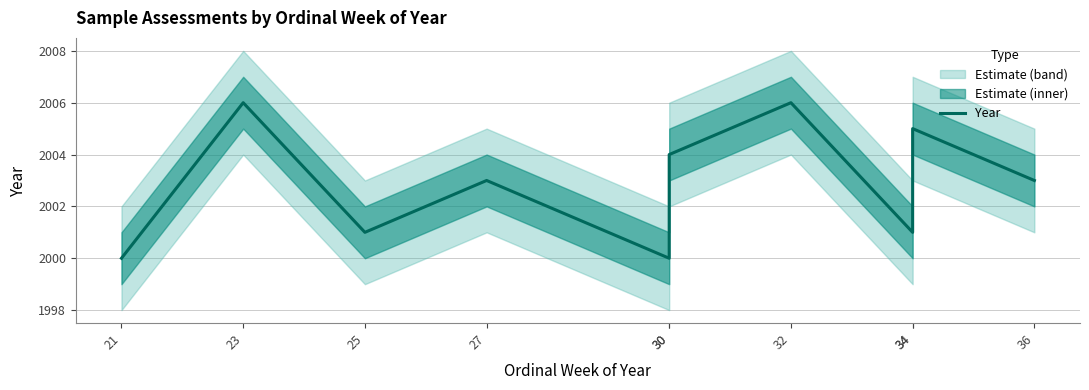

At which category does the data reach its first local valley?

25